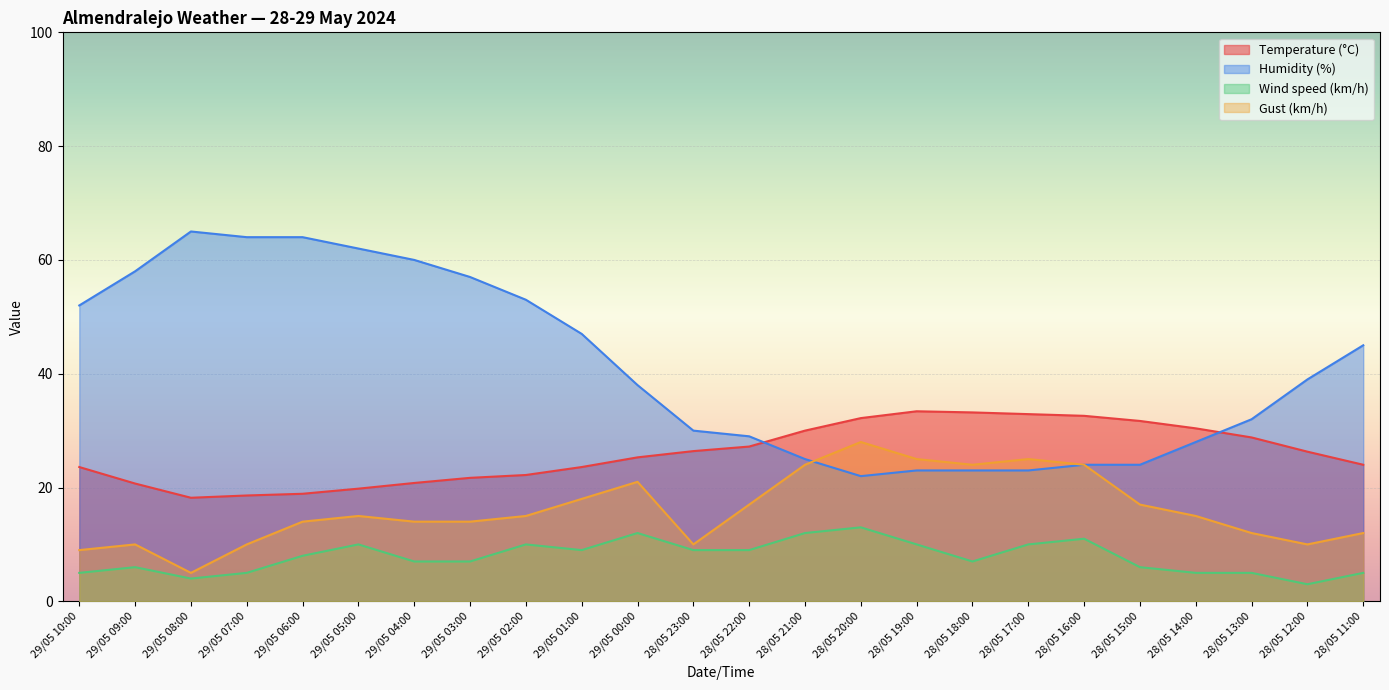

Is the value of Temperature (°C) at 28/05 15:00 greater than the value of Gust (km/h) at 28/05 12:00?

Yes